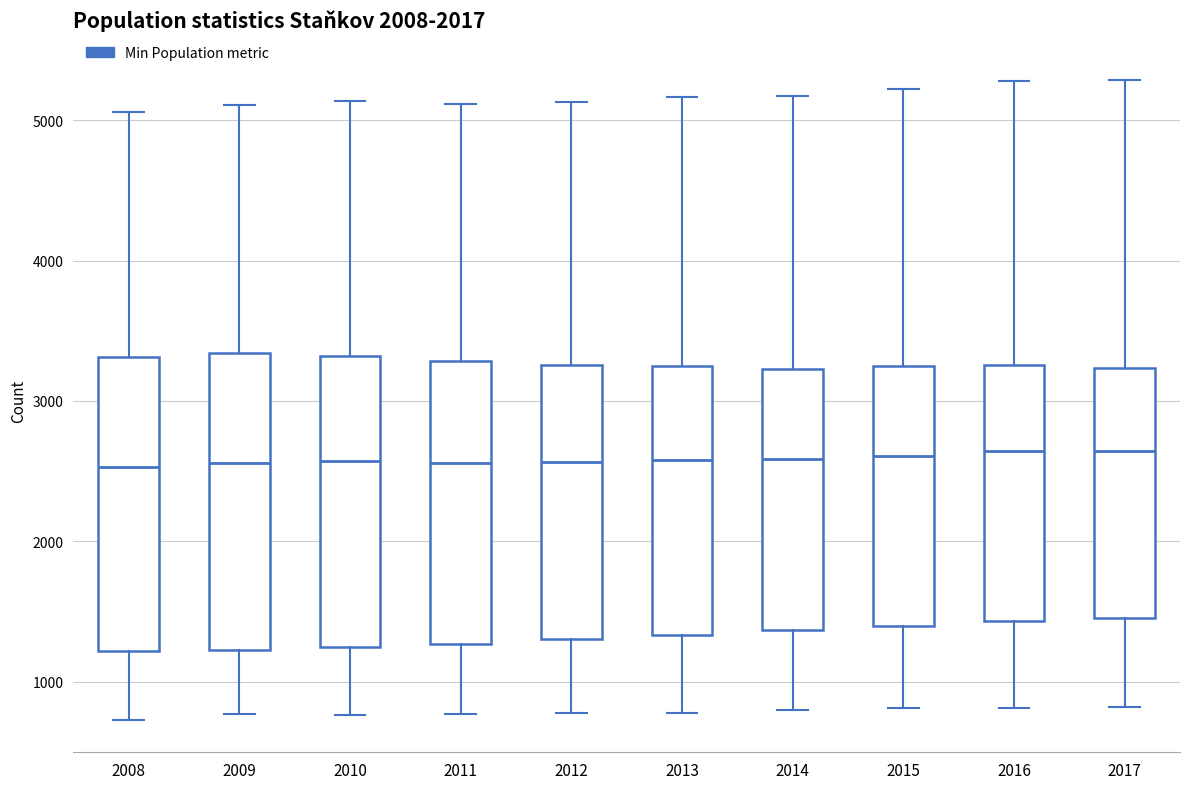

Reading left to right, read every box against the y-axis: the position of its median line, the range the box covers, and the ends of its whiskers. The values are not printed on the chart, so give them approximately, as read against the axis.

2008: median 2500, box 1200 to 3300, whiskers 700 to 5100
2009: median 2600, box 1200 to 3300, whiskers 800 to 5100
2010: median 2600, box 1200 to 3300, whiskers 800 to 5100
2011: median 2600, box 1300 to 3300, whiskers 800 to 5100
2012: median 2600, box 1300 to 3300, whiskers 800 to 5100
2013: median 2600, box 1300 to 3200, whiskers 800 to 5200
2014: median 2600, box 1400 to 3200, whiskers 800 to 5200
2015: median 2600, box 1400 to 3200, whiskers 800 to 5200
2016: median 2600, box 1400 to 3300, whiskers 800 to 5300
2017: median 2600, box 1500 to 3200, whiskers 800 to 5300